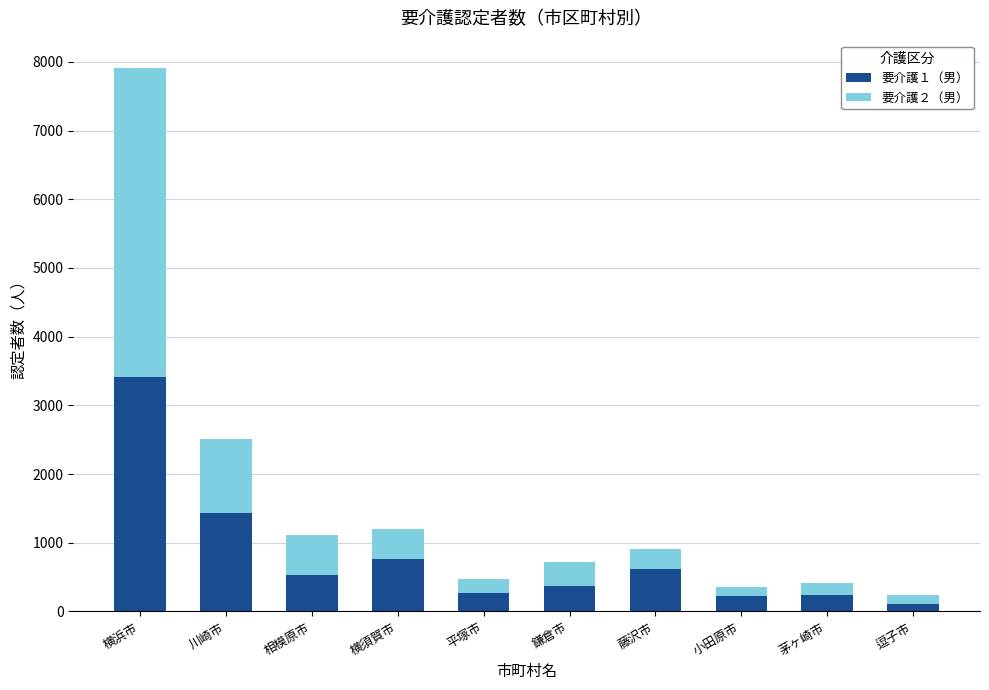

At which category is the sum across all series the highest?

横浜市